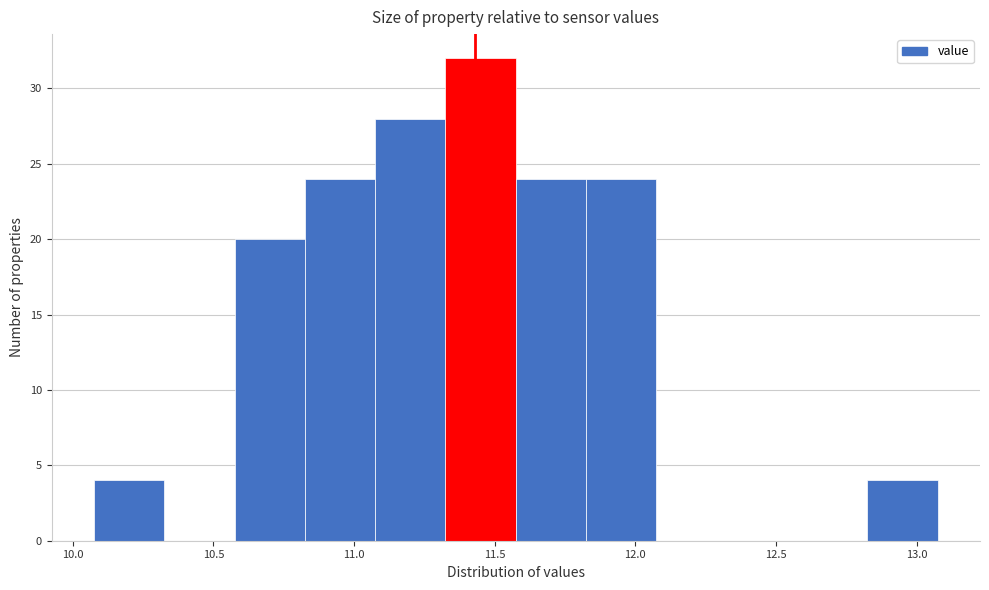

Reading left to right, list every bar in this chart as the range it spans on the x-axis followed by its height. Neither the bar edges nor the heights are printed on the chart, so give them approximately, as read against the axes.

10.075 to 10.325: 4
10.325 to 10.575: 0
10.575 to 10.825: 20
10.825 to 11.075: 24
11.075 to 11.325: 28
11.325 to 11.575: 32
11.575 to 11.825: 24
11.825 to 12.075: 24
12.075 to 12.325: 0
12.325 to 12.575: 0
12.575 to 12.825: 0
12.825 to 13.075: 4